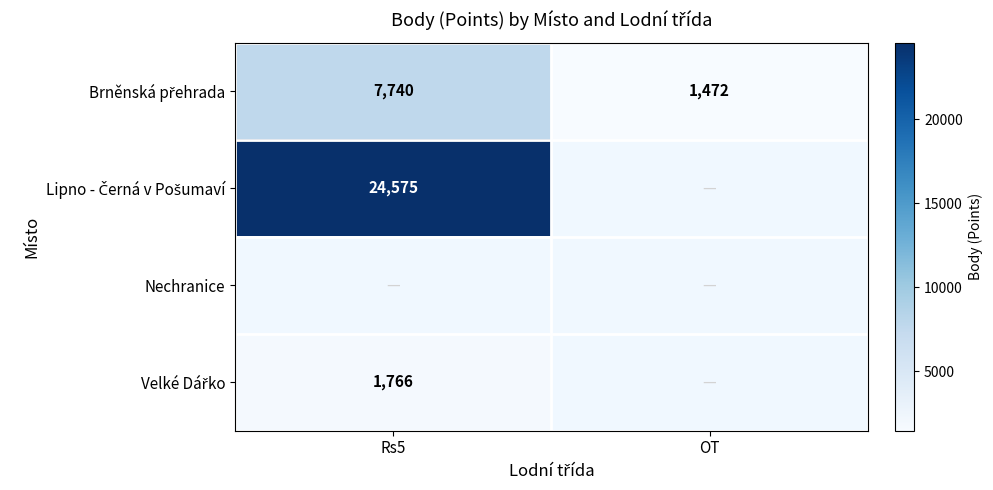

The Brněnská přehrada series shows 477.1 at OT. True or false?

False